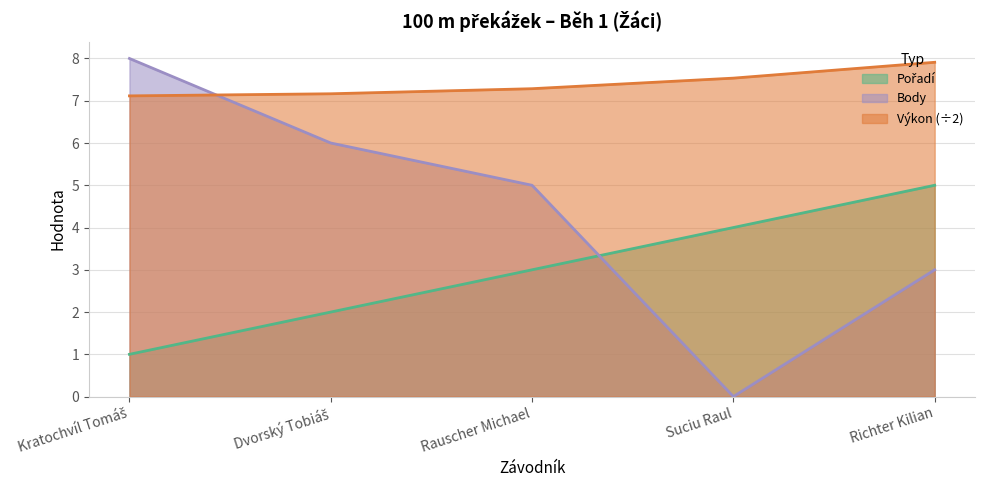

Which label corresponds to the largest value in the chart?

Kratochvíl Tomáš